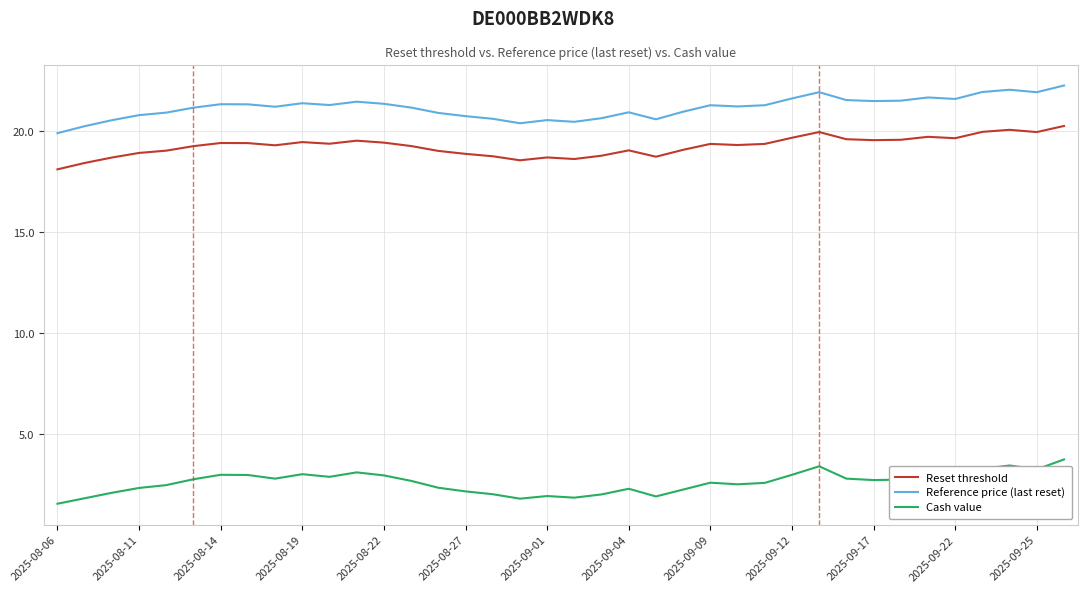

True or false: Cash value and Reference price (last reset) cross at least once.

False